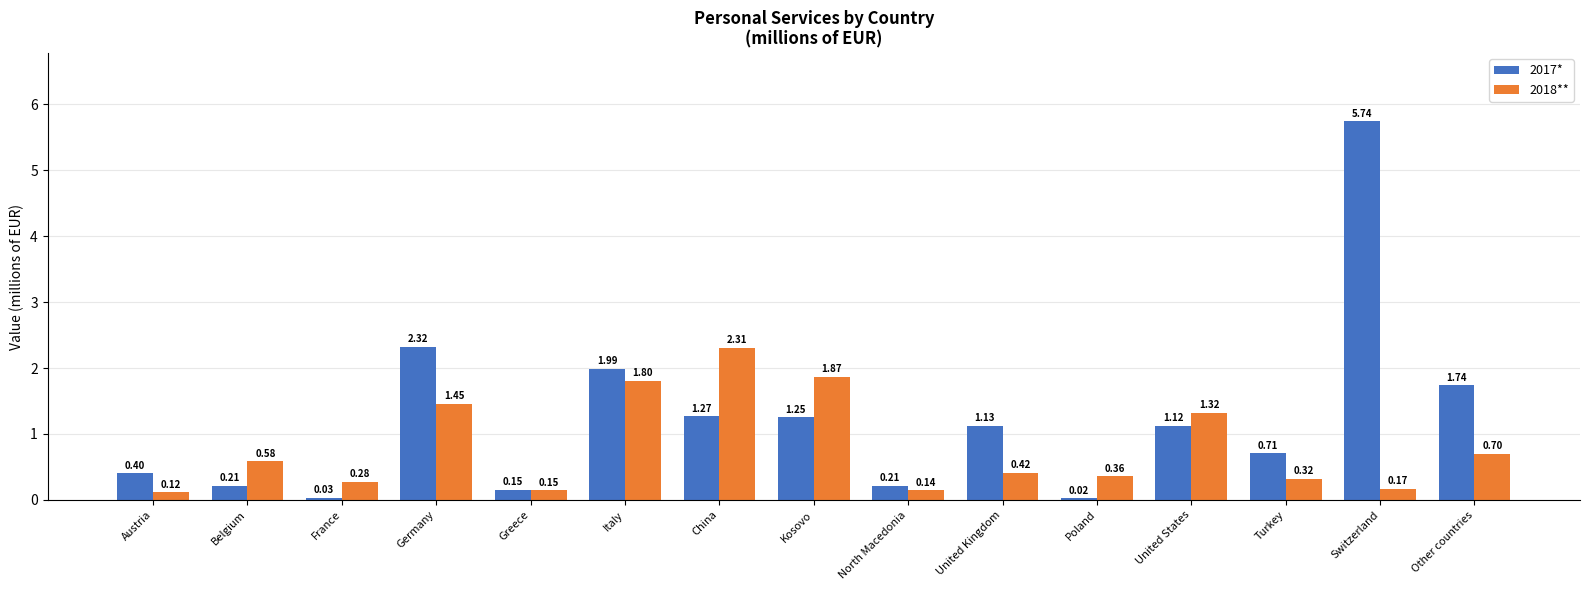

What is the approximate value of 2018** at United Kingdom?

0.4